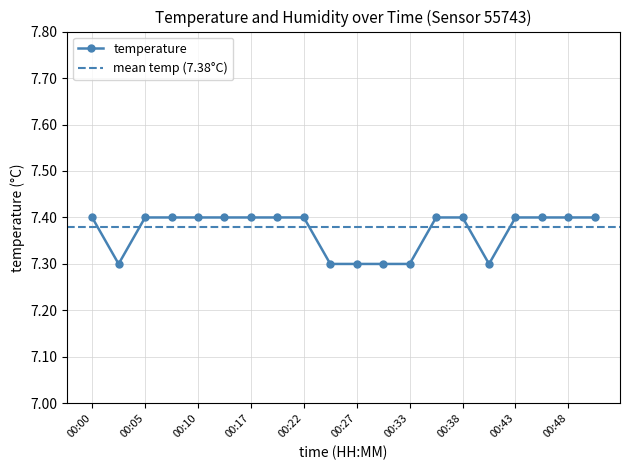

Is this an area chart (filled region under the line)?

No